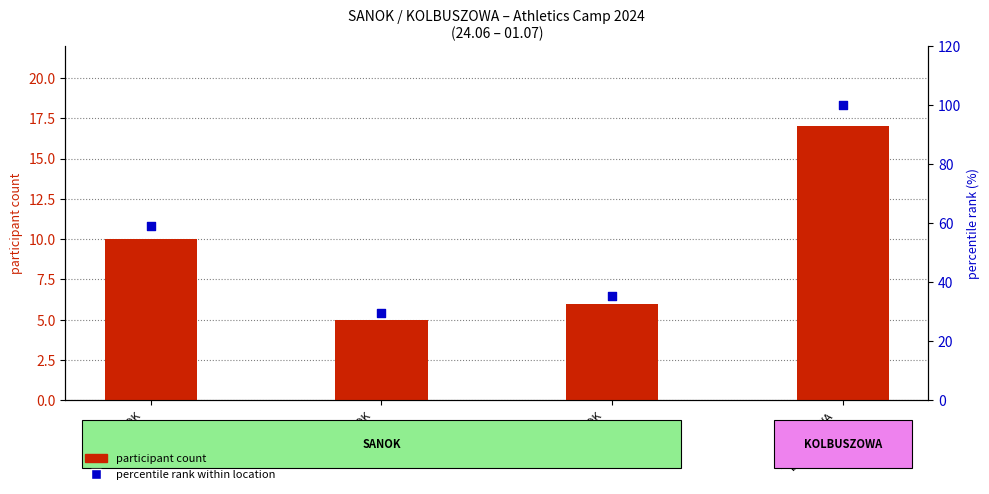

Which series has the widest spread of Y values?

percentile rank within location